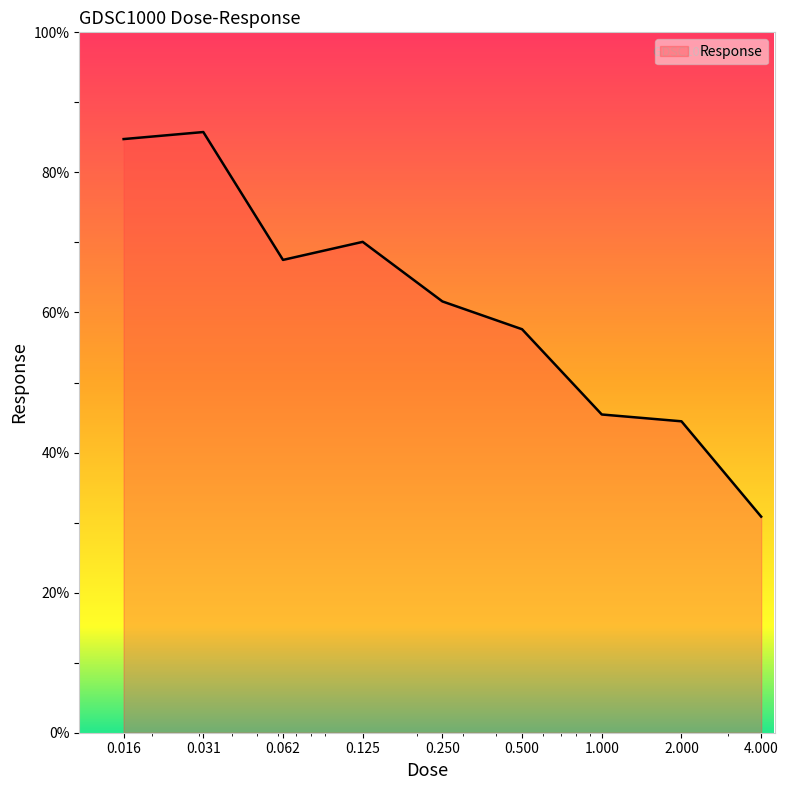

What is the difference between the maximum and minimum values?

54.9